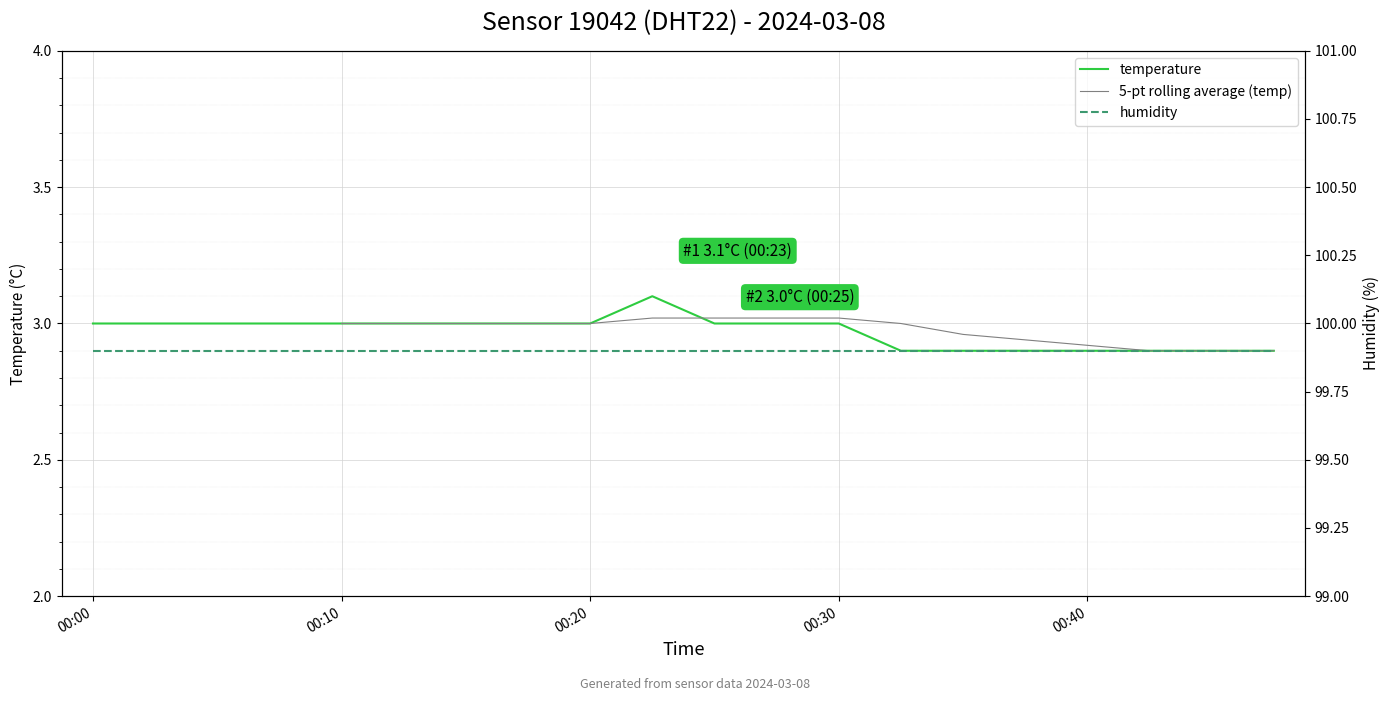

What is the difference between the second highest and minimum values?

0.1